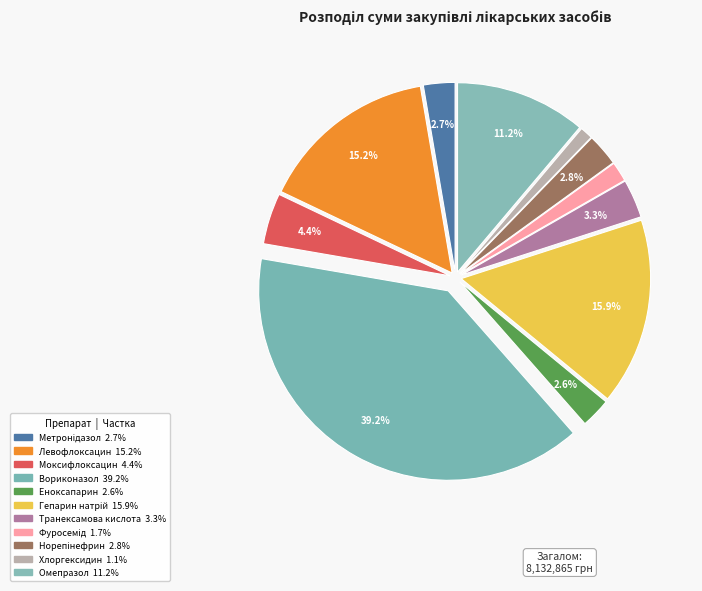

Count the number of slices in the pie.

11